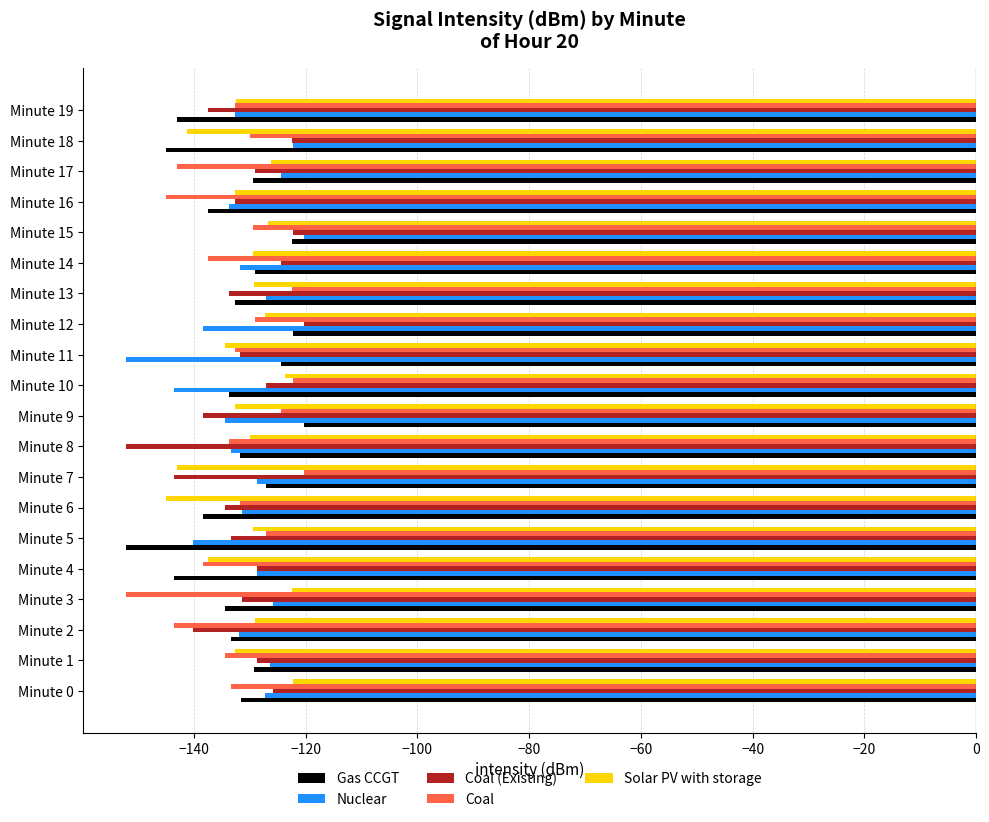

At which label does Gas CCGT reach its minimum?

Minute 5